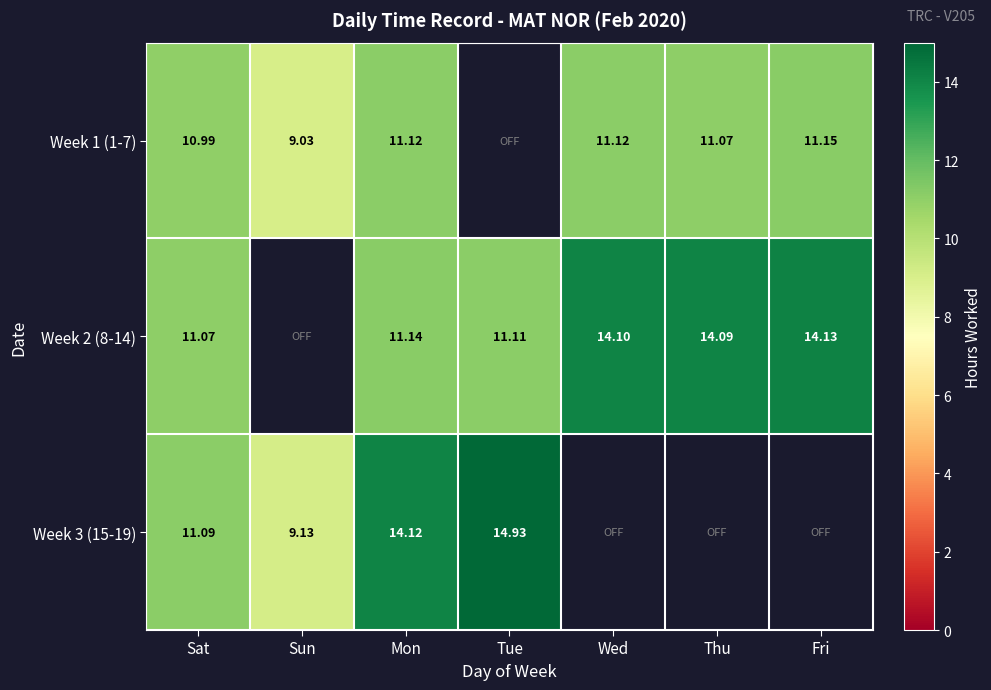

Is the value of Week 3 (15-19) at Sun greater than the value of Week 2 (8-14) at Sun?

No